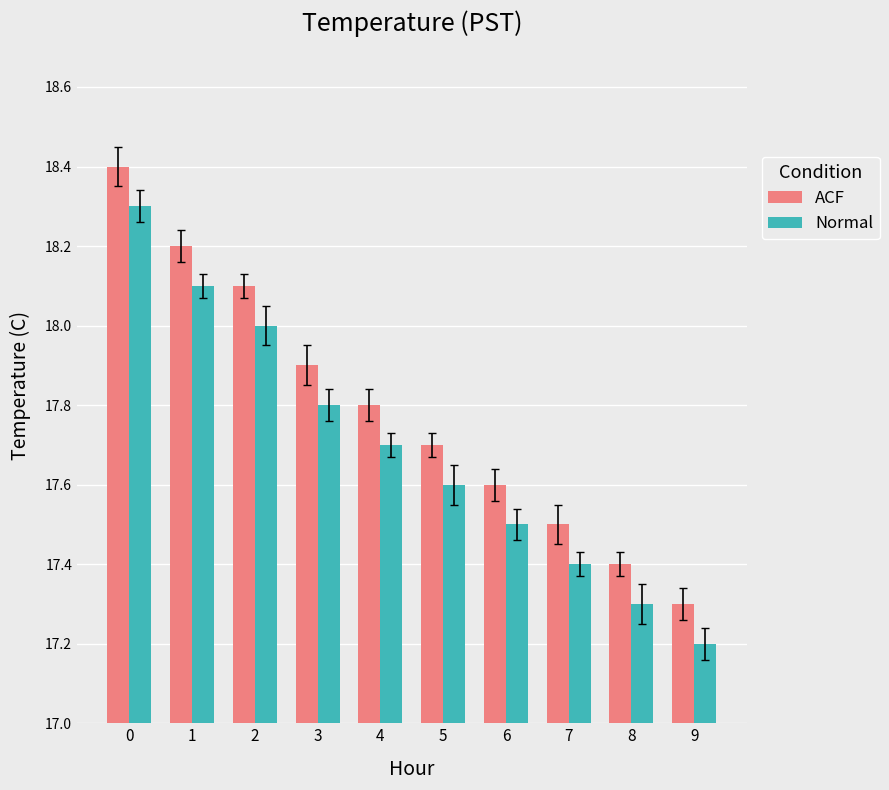

What is the difference between the Normal values at 5 and 0?

0.7